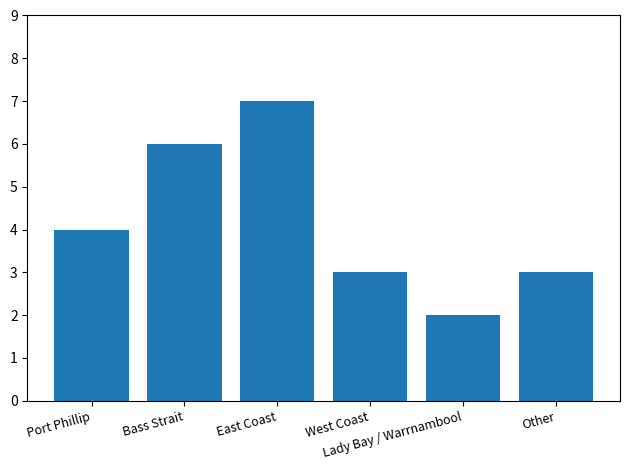

What is the label of the 6th bar from the right?

Port Phillip